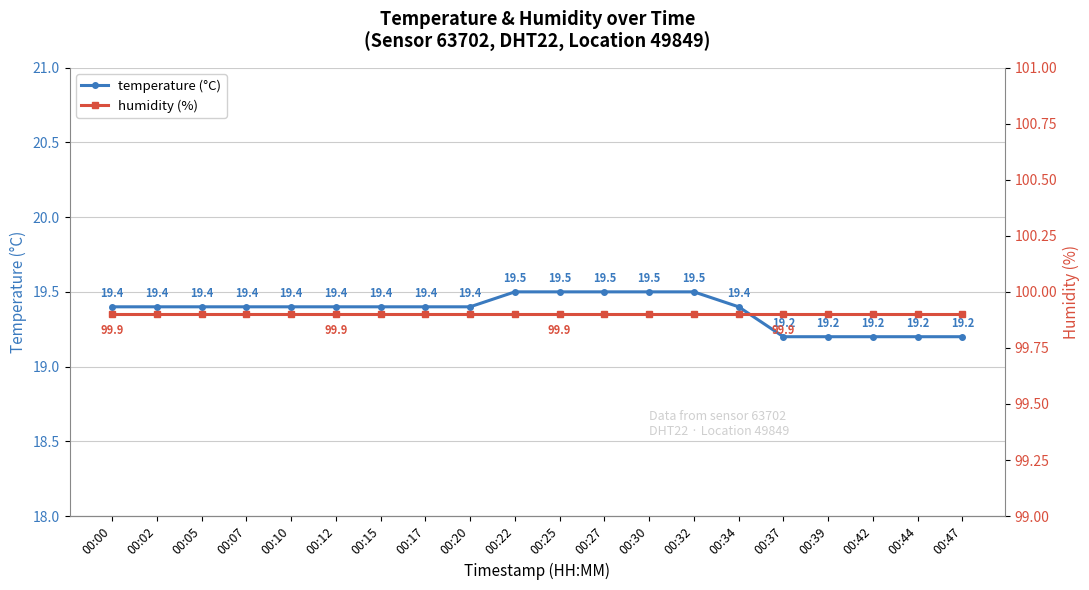

Between 00:05 and 00:42, which is larger?

00:05